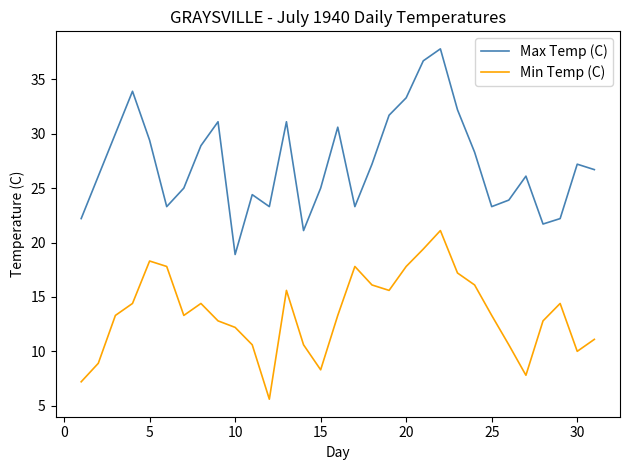

Which series has the widest spread of values?

Max Temp (C)